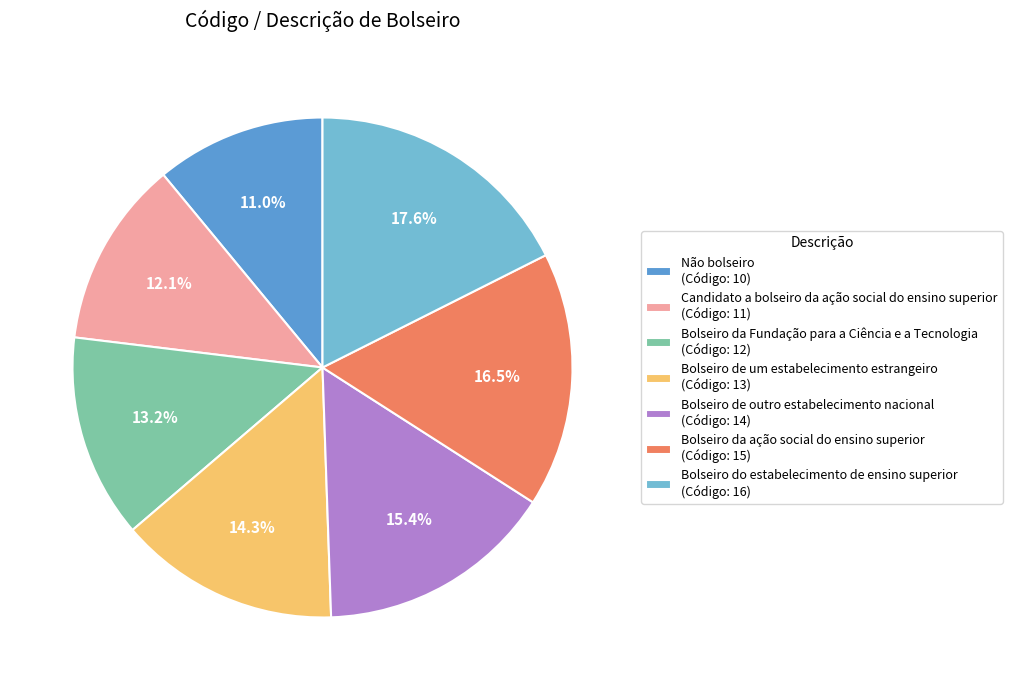

To the nearest percent, what is the average slice percentage?

14%